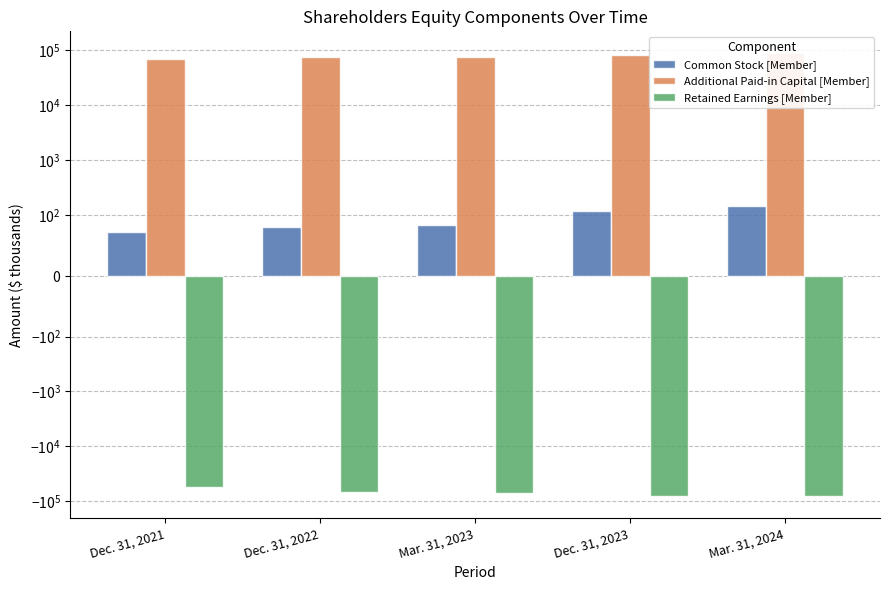

What is the label of the 4th bar from the left?

Dec. 31, 2023